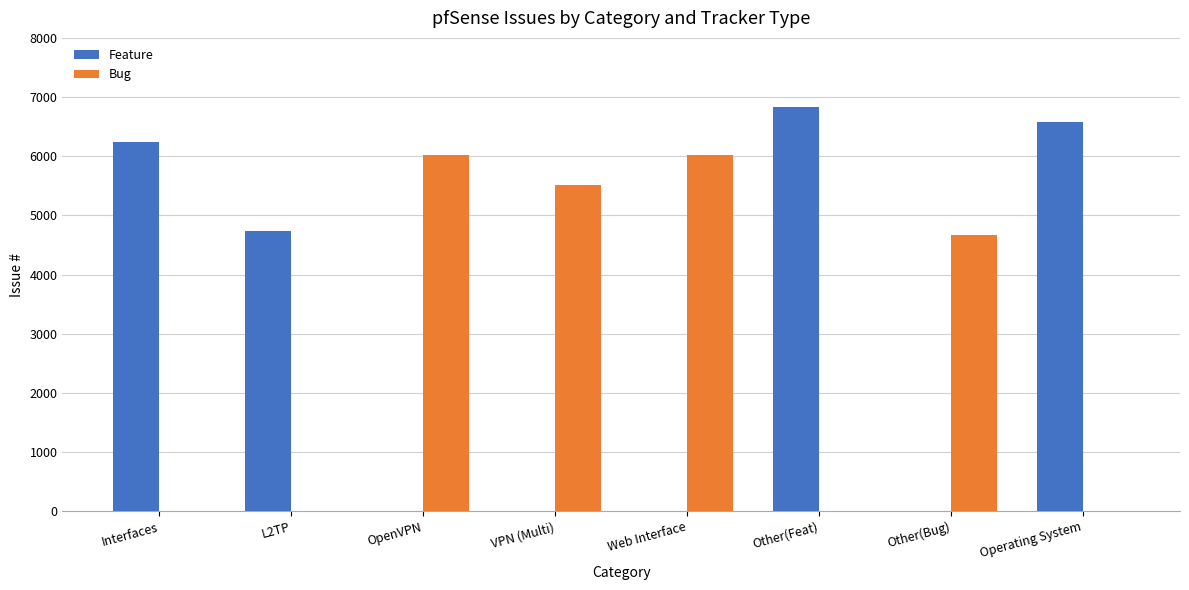

What is the total value across all series at Other(Bug)?

4668